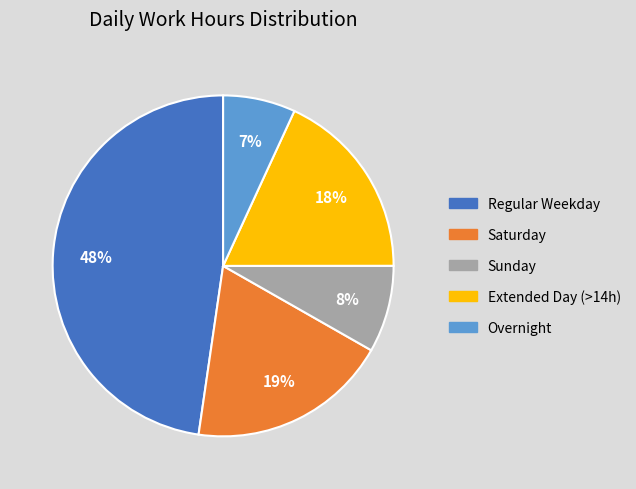

Is there a majority slice in this chart?

No